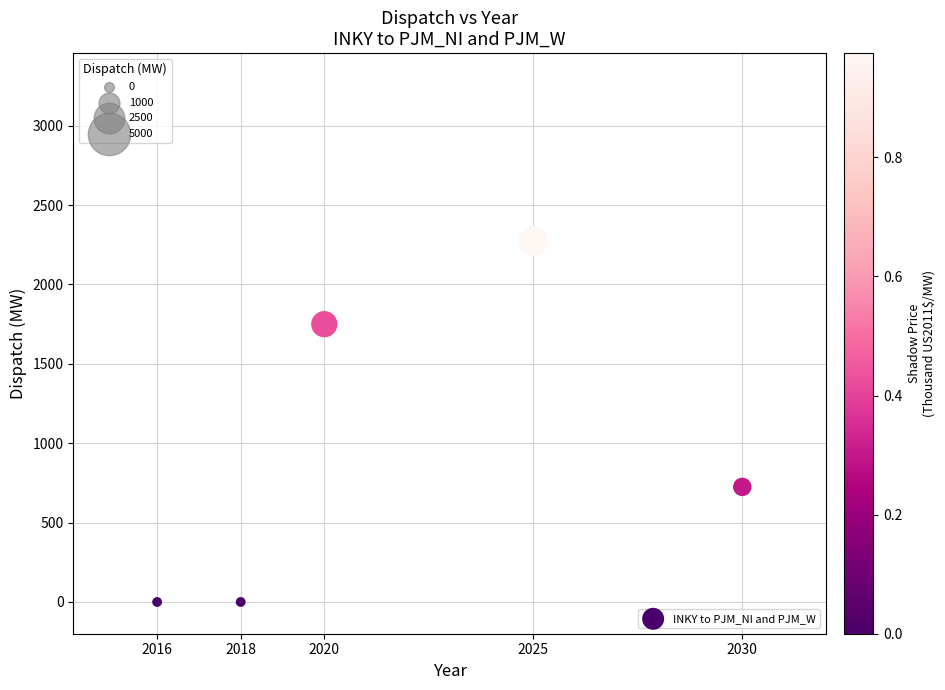

What is the range of X values (max minus min)?

14